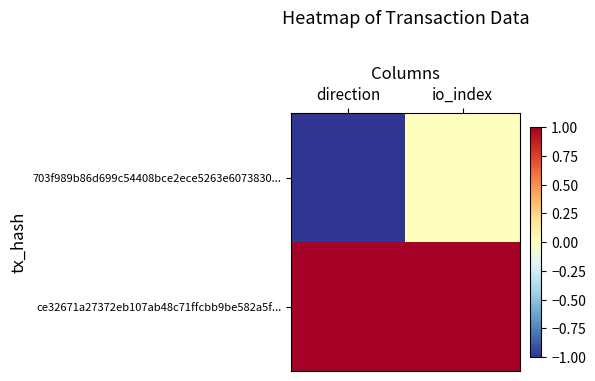

Which label corresponds to the largest value in the chart?

direction